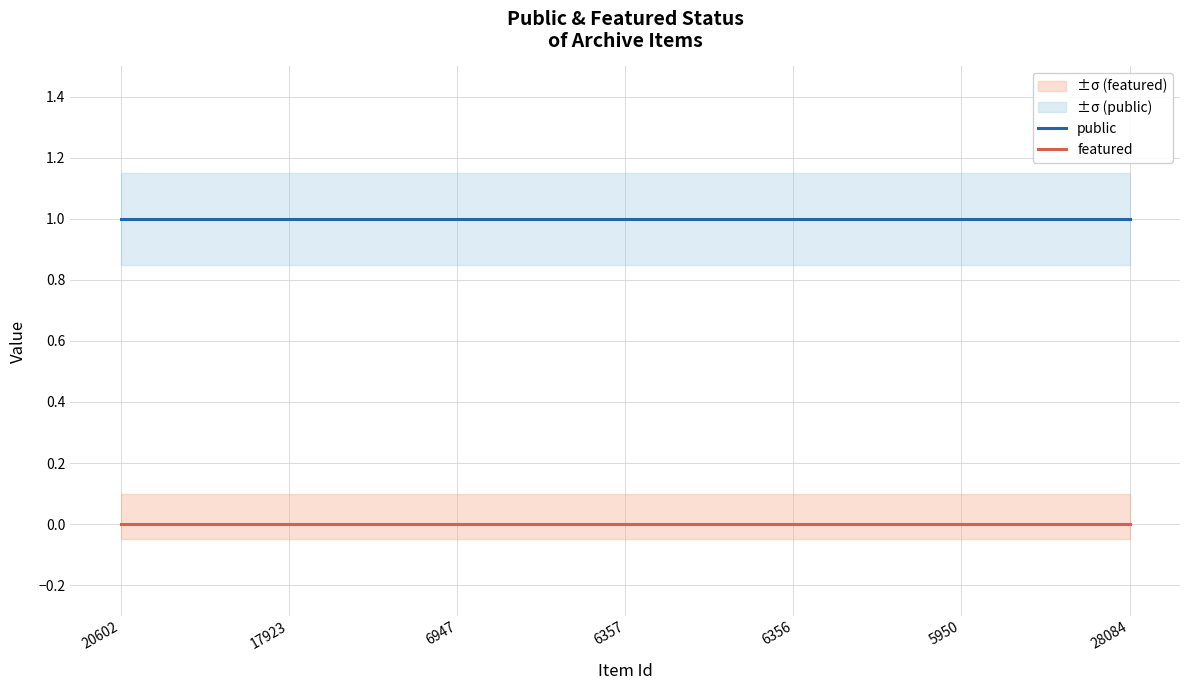

Is it true that public equals 1 at 6357?

True